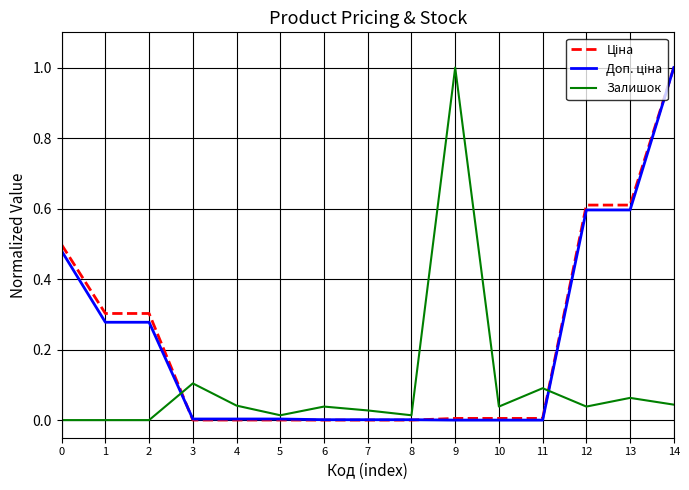

What is the total value across all series at 2?

0.6